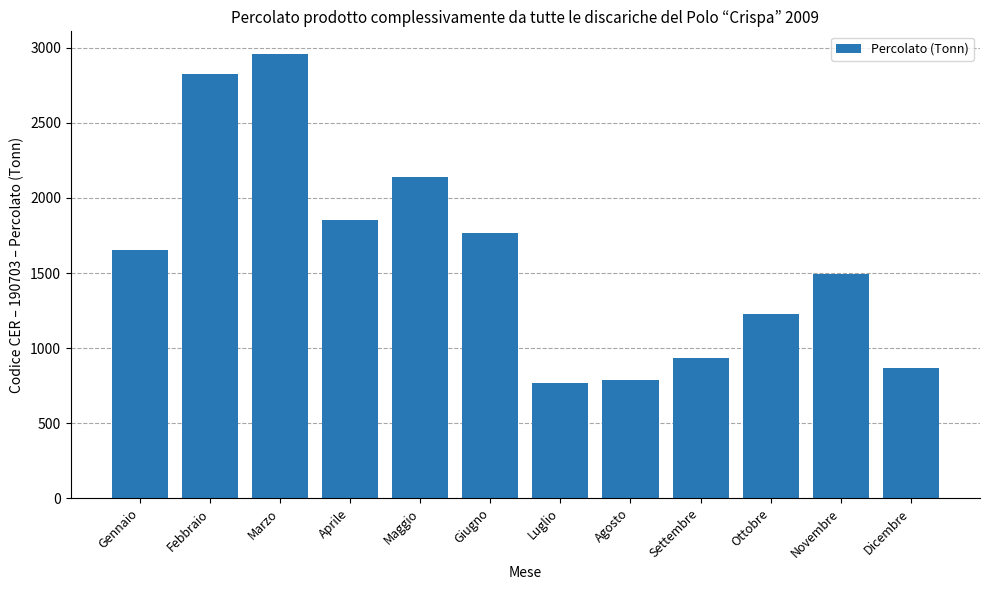

What is the label of the 4th bar from the left?

Aprile